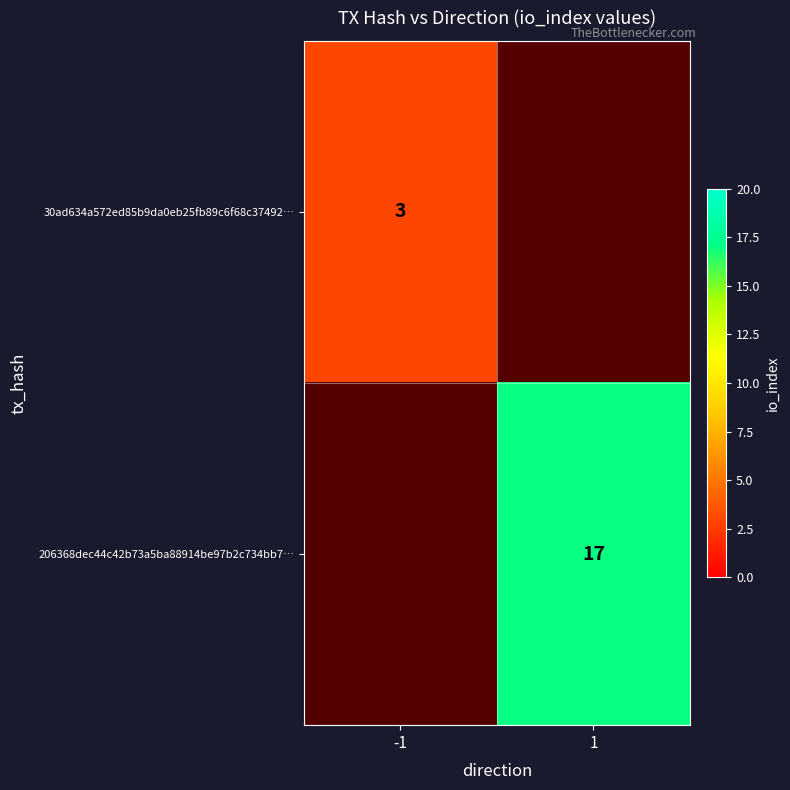

The value of 30ad634a572ed85b9da0eb25fb89c6f68c37492… at -1 is 2. True or false?

False